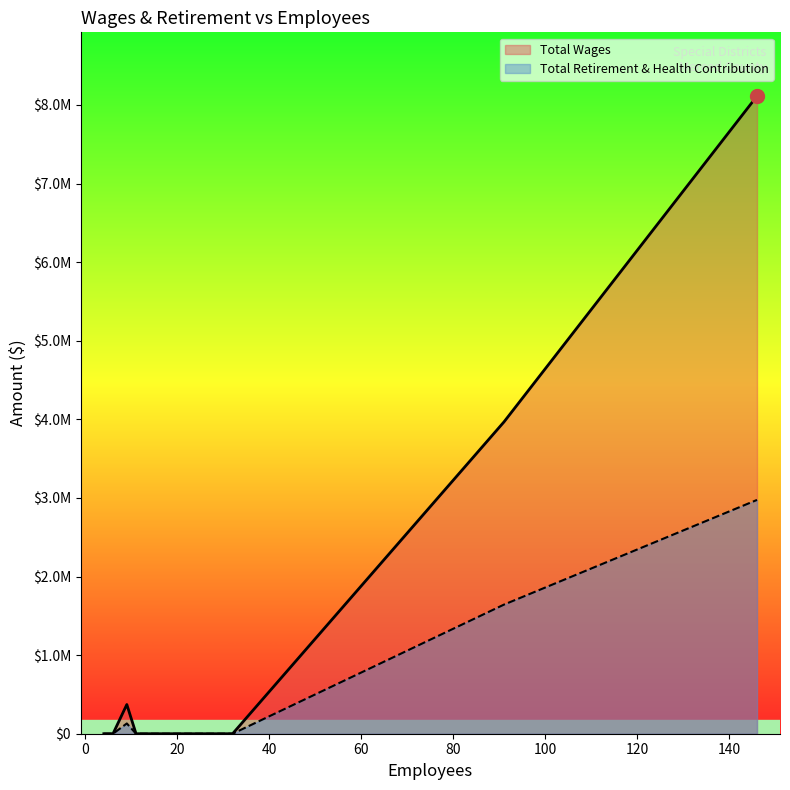

What is the difference between the second highest and second lowest values in the Total Wages series?

3967806